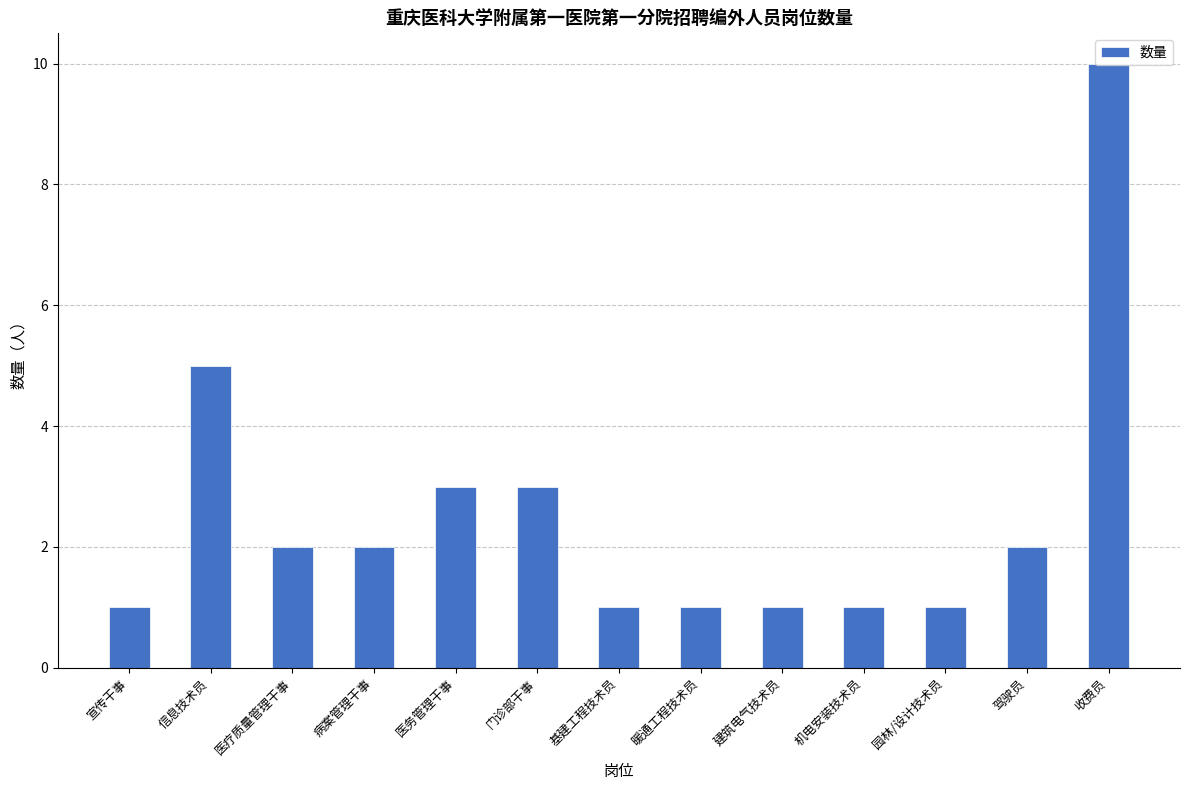

The value at 园林/设计技术员 is 2. True or false?

False